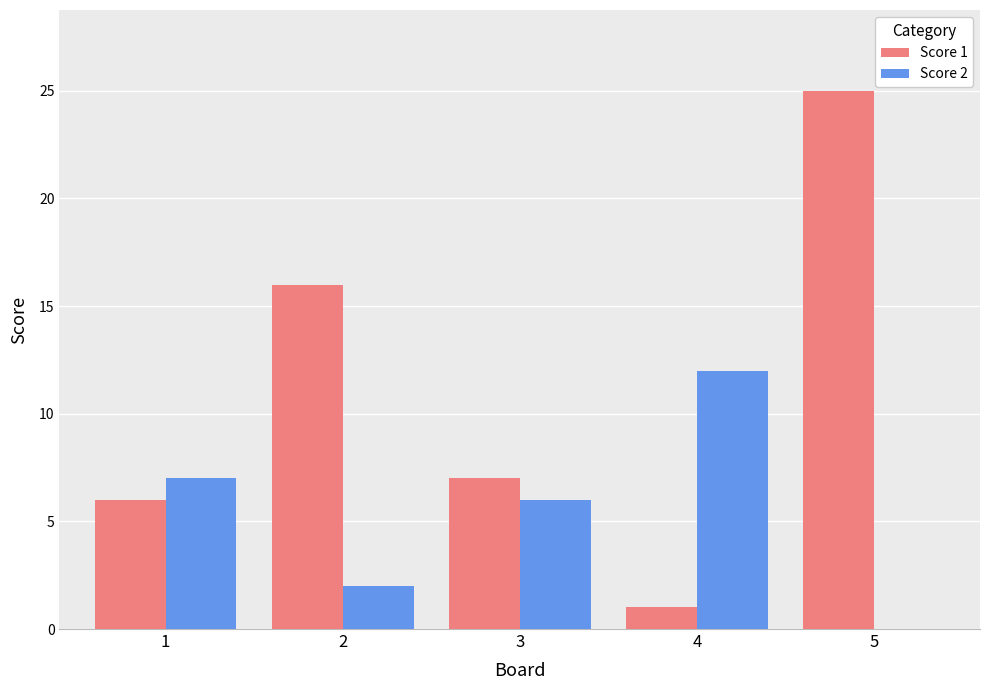

Is it true that Score 2 equals 2 at 1?

False